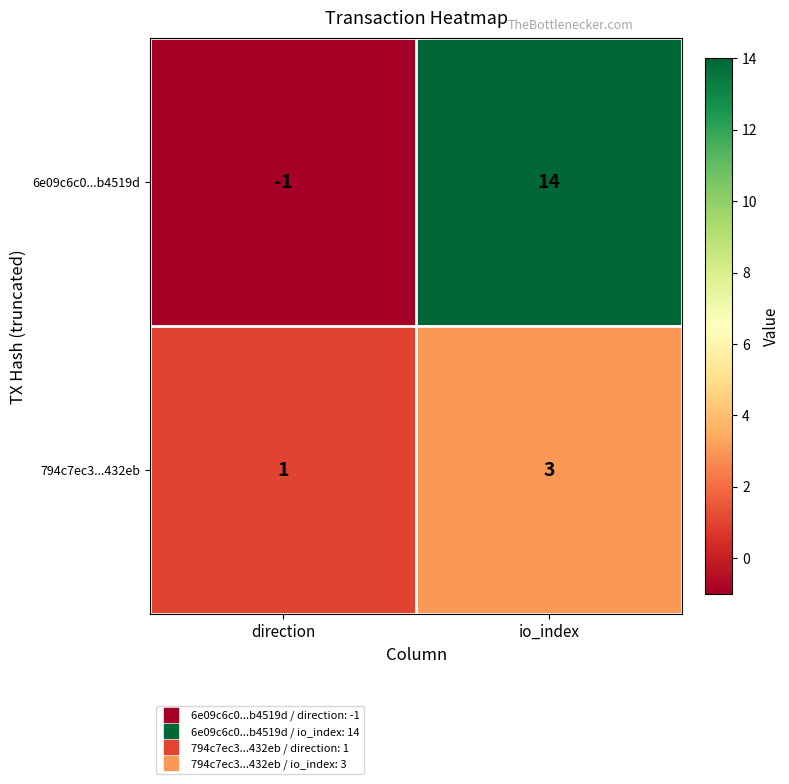

Reading left to right, extract all data points from this chart.

6e09c6c0...b4519d: direction=-1	io_index=14
794c7ec3...432eb: direction=1	io_index=3